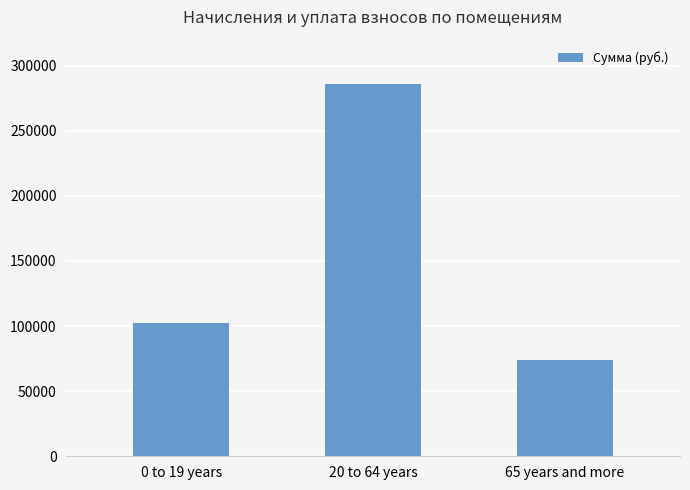

Reading left to right, transcribe all the data shown in this chart.

0 to 19 years=102169.9	20 to 64 years=286134.0	65 years and more=73998.5